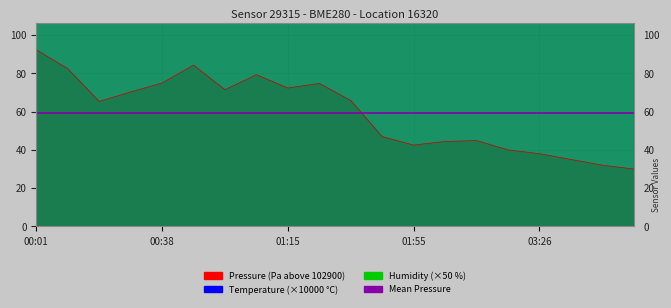

How many lines are shown in the chart?

2